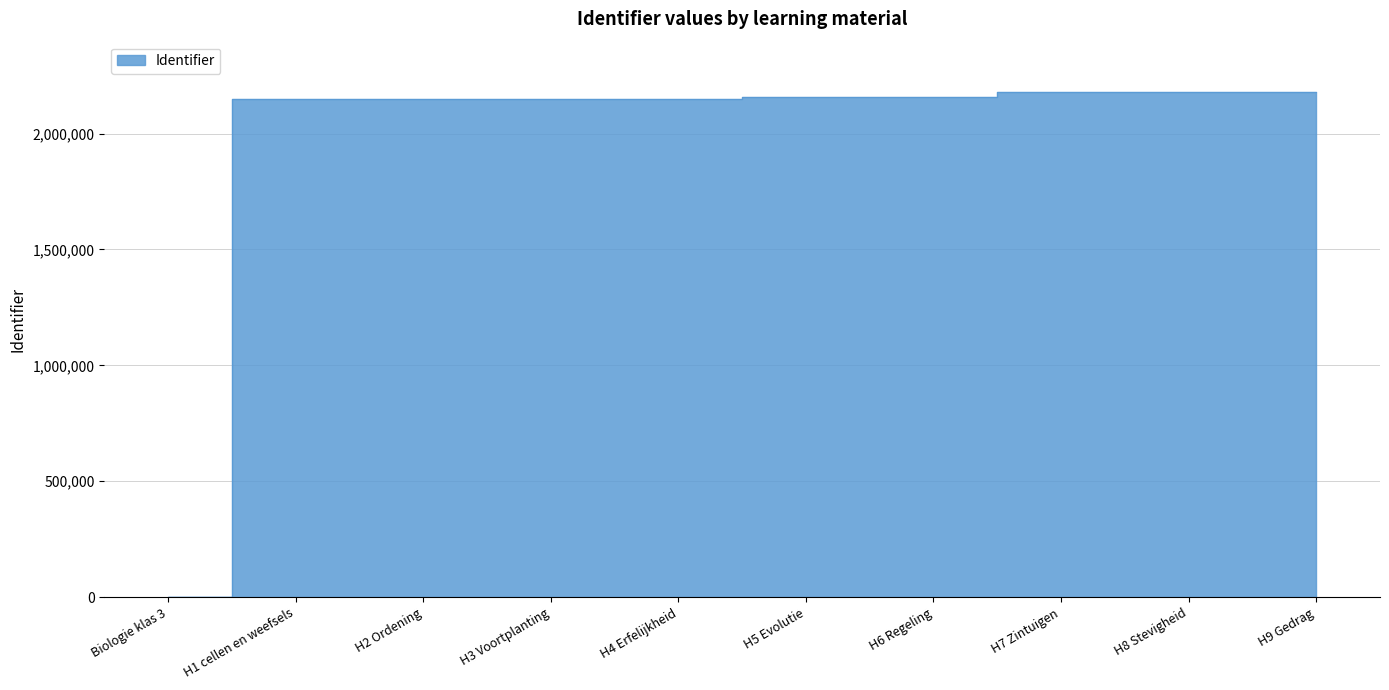

What is the value of the 7th point from the left?

2159026